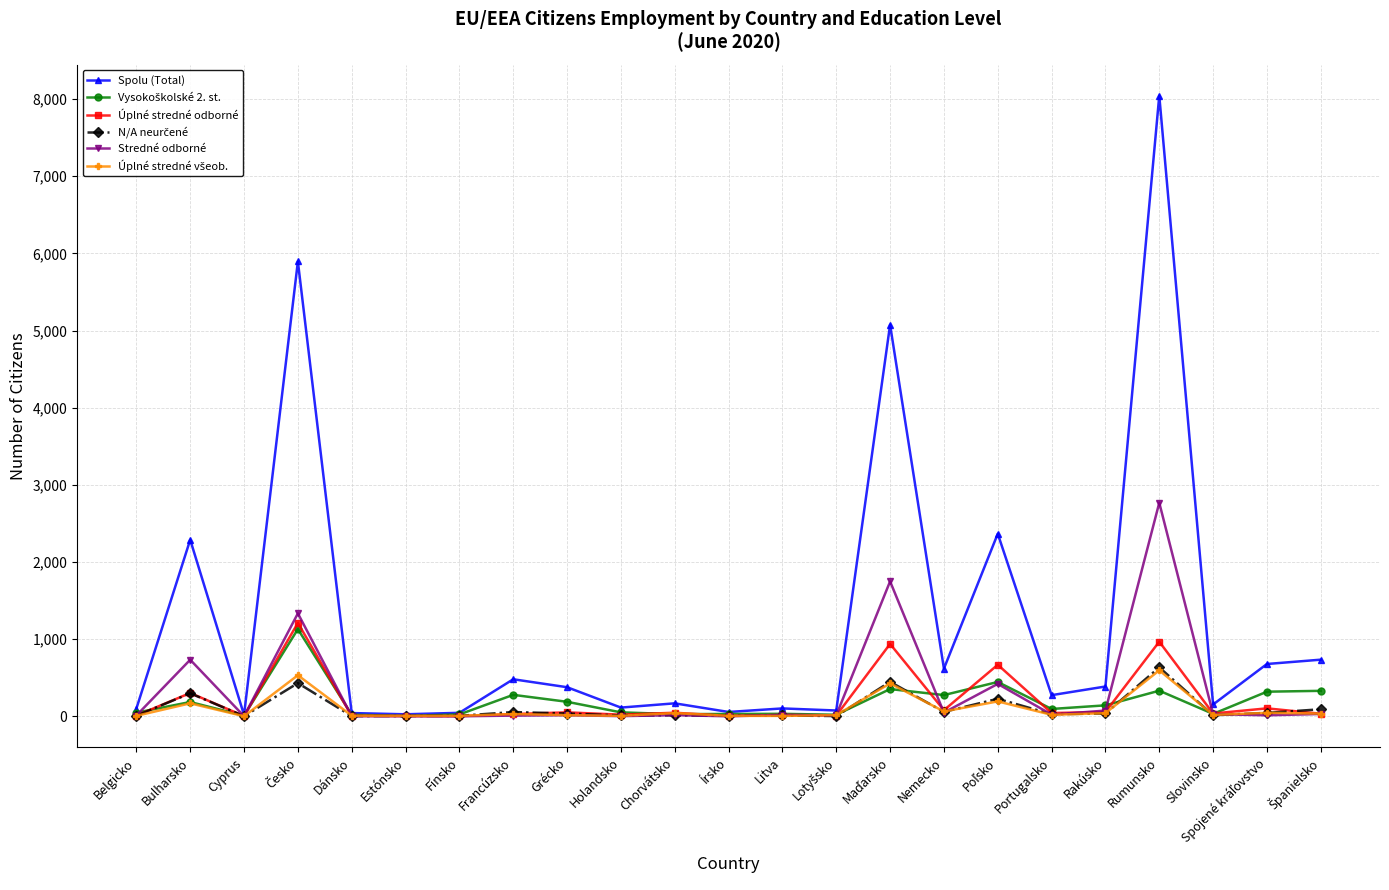

True or false: Stredné odborné has a value of 733 at Bulharsko.

True